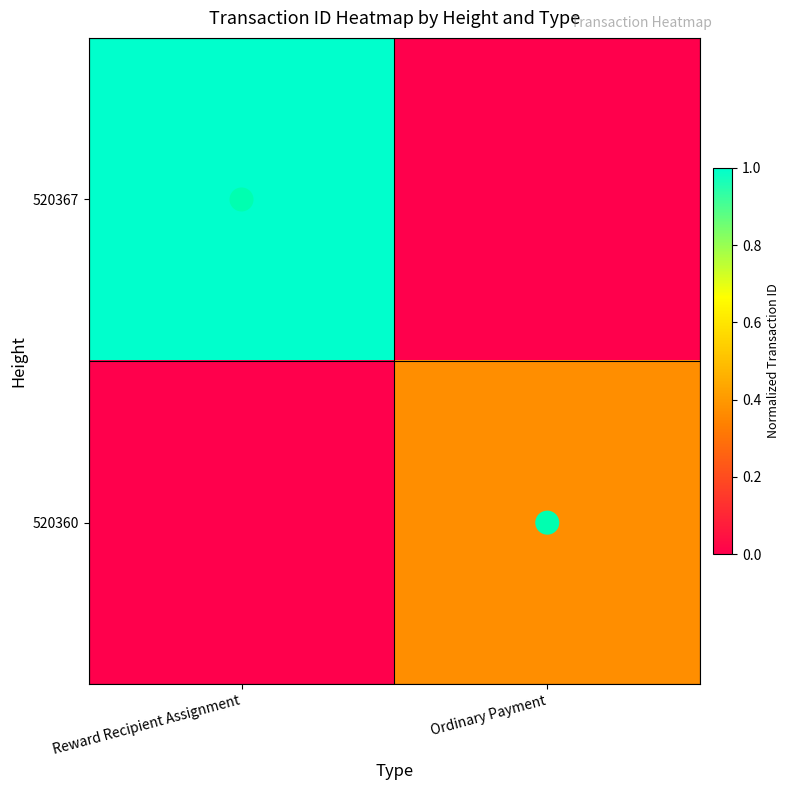

Reading right to left, list all the values displayed in this chart.

520367: Ordinary Payment=0.0	Reward Recipient Assignment=1.0
520360: Ordinary Payment=0.4	Reward Recipient Assignment=0.0